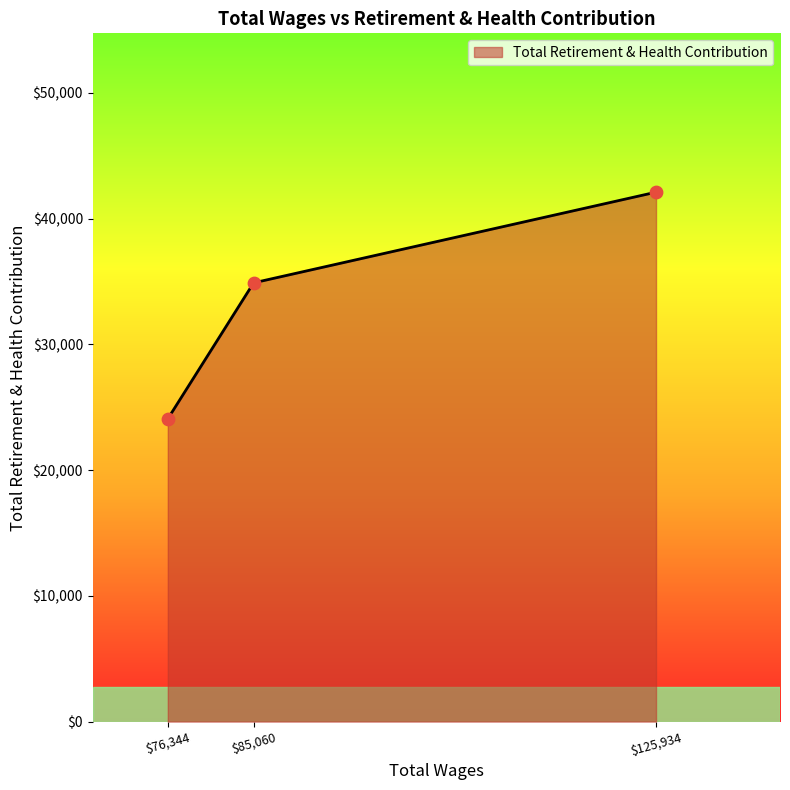

Where is the data nearest to the value 33099?

$85,060